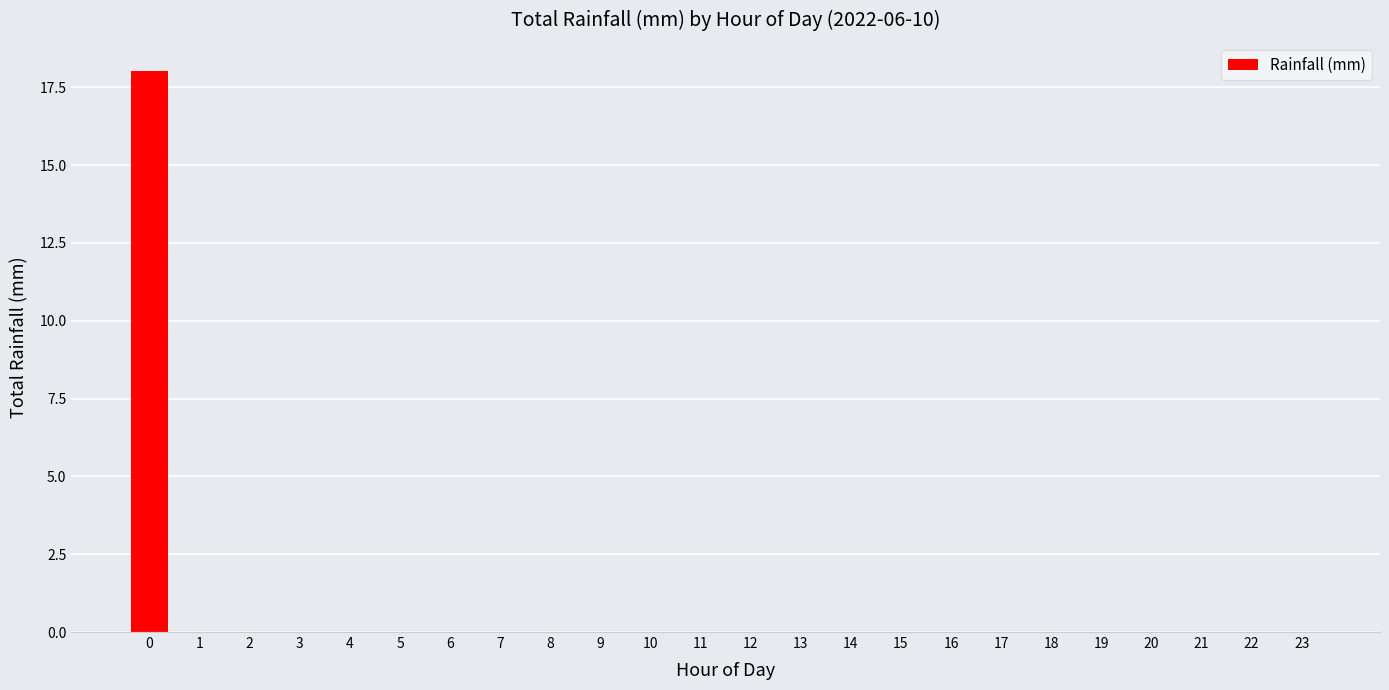

What is the sum of all values?

18.0